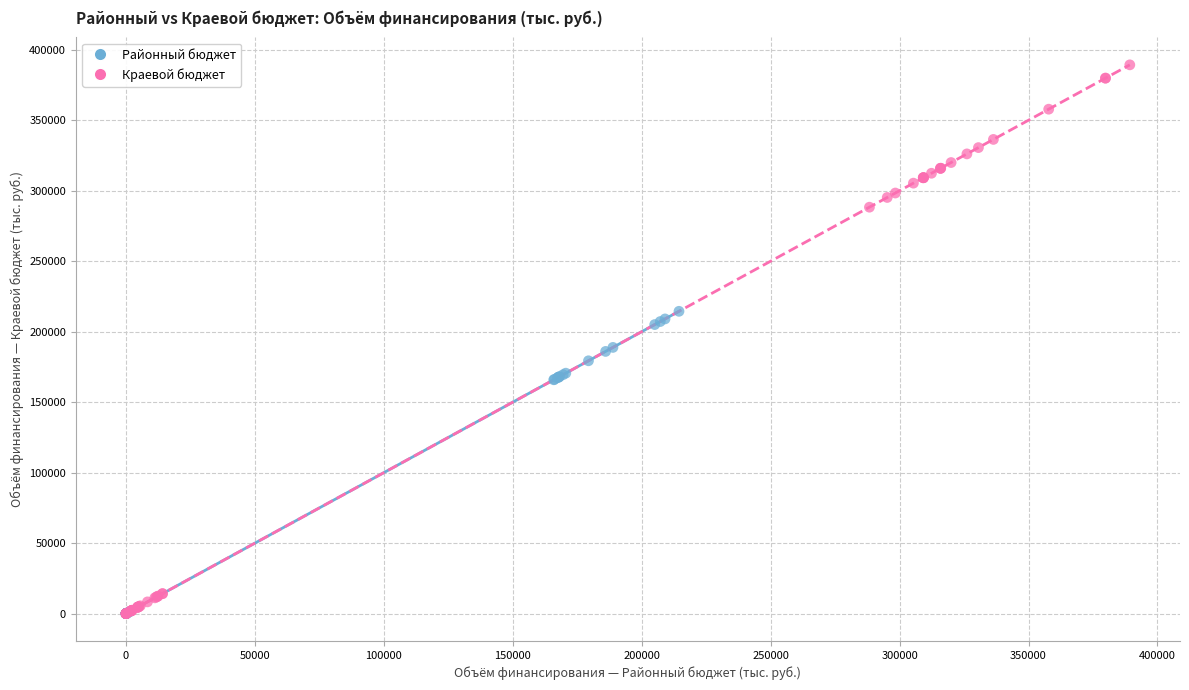

Which series reaches the maximum Y coordinate?

Краевой бюджет